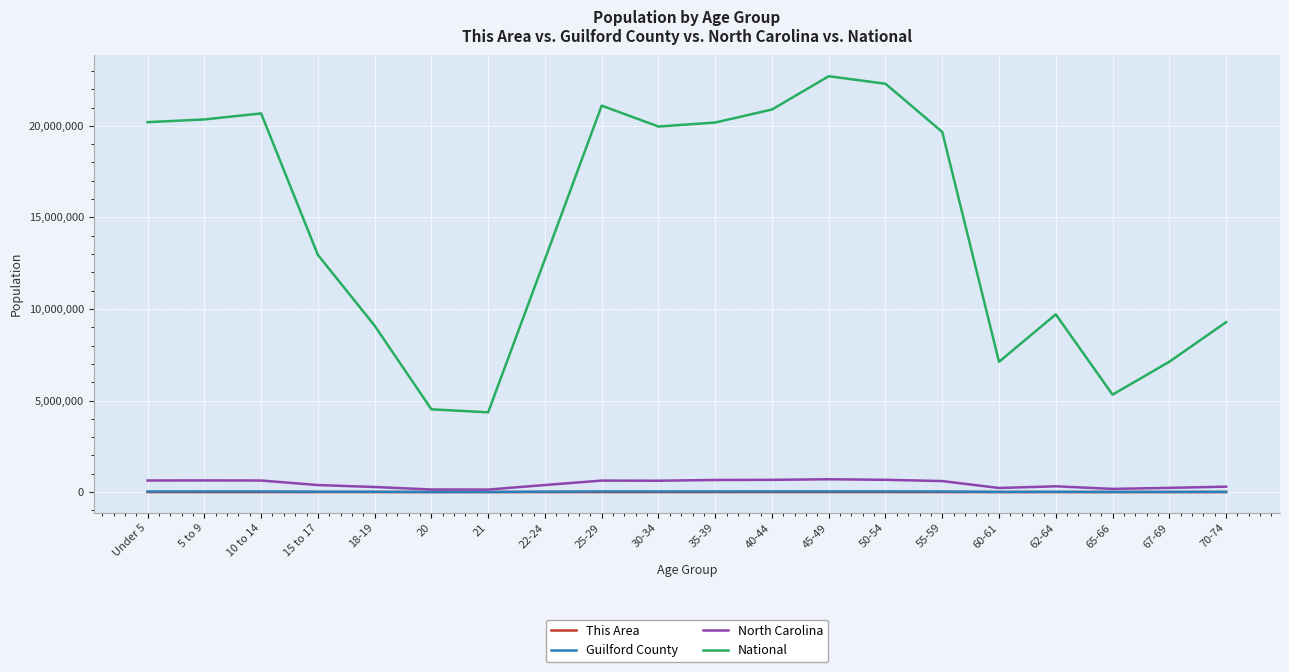

In Guilford County, how many points are higher than both neighbors (excluding endpoints)?

4